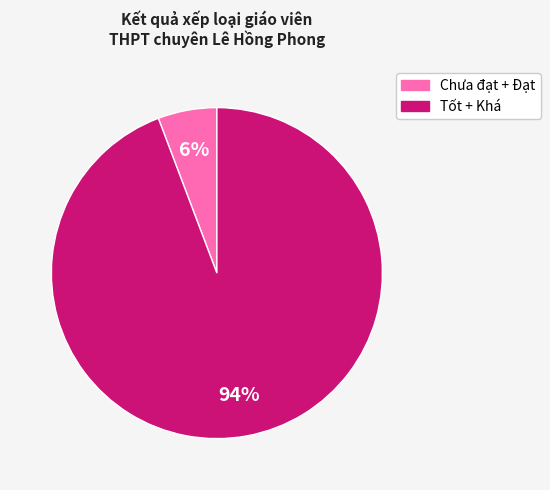

Is there any slice that represents more than half of the pie?

Yes